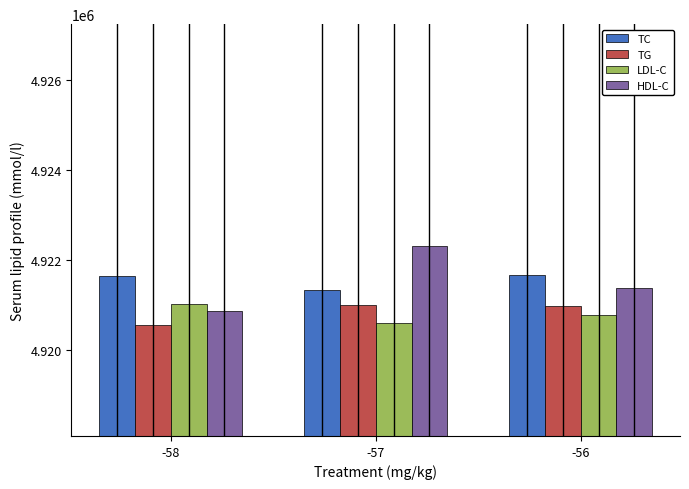

How many bars are there in each group?

4